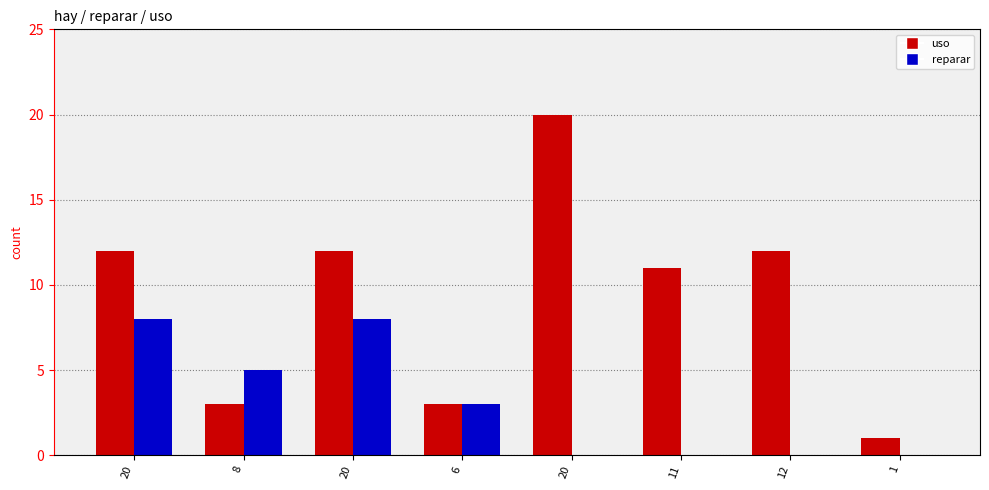

The uso series shows 5 at 20. True or false?

False